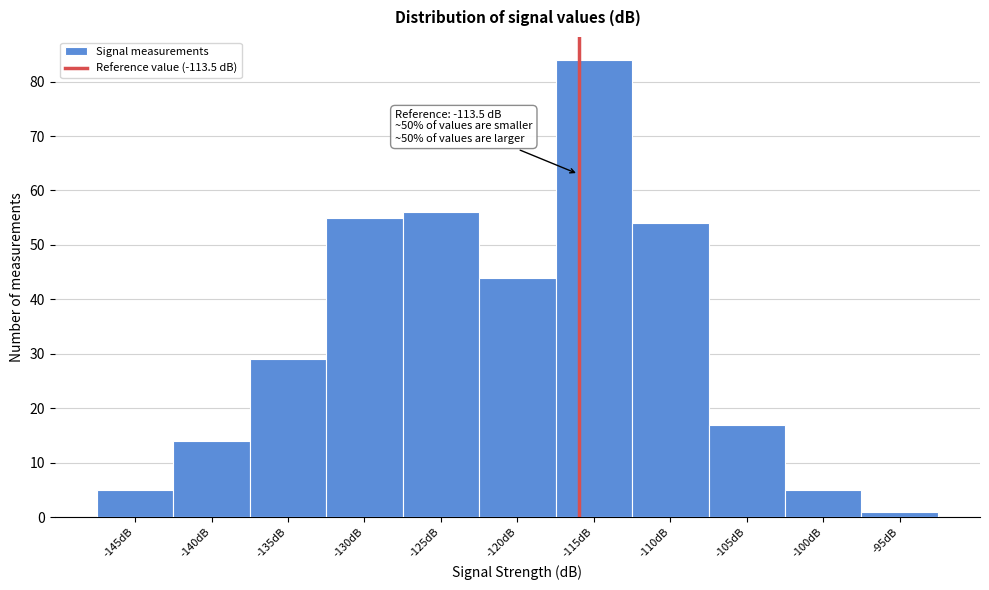

Reading right to left, list all the values displayed in this chart.

1	5	17	54	84	44	56	55	29	14	5